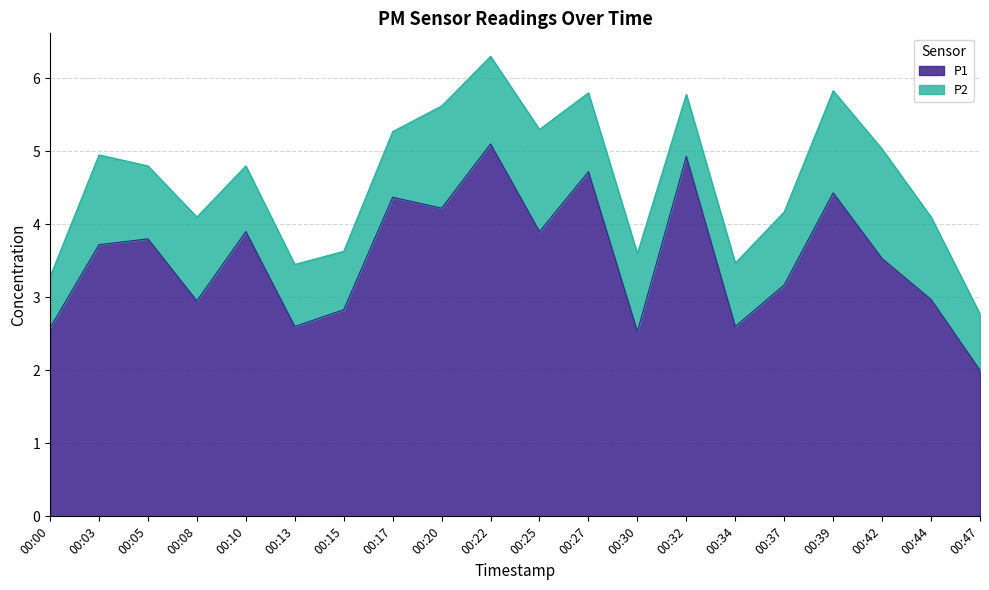

Reading left to right, list all the values displayed in this chart.

00:00=2.6	00:03=3.7	00:05=3.8	00:08=3.0	00:10=3.9	00:13=2.6	00:15=2.8	00:17=4.4	00:20=4.2	00:22=5.1	00:25=3.9	00:27=4.7	00:30=2.5	00:32=4.9	00:34=2.6	00:37=3.2	00:39=4.4	00:42=3.5	00:44=3.0	00:47=2.0